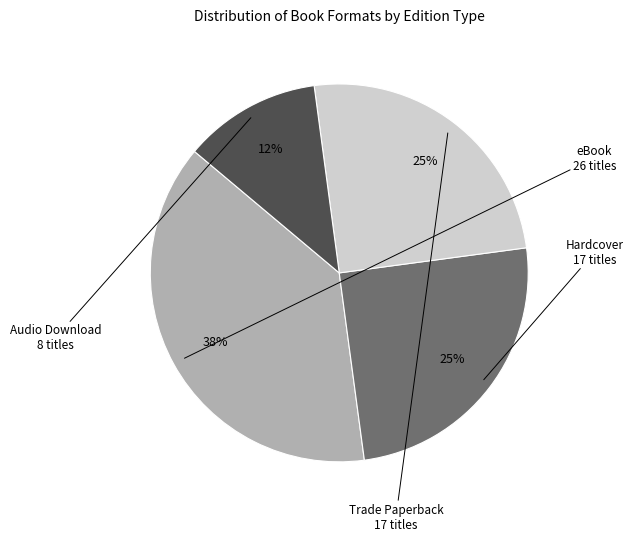

To the nearest percent, what is the difference between the largest and smallest slice percentages?

26%